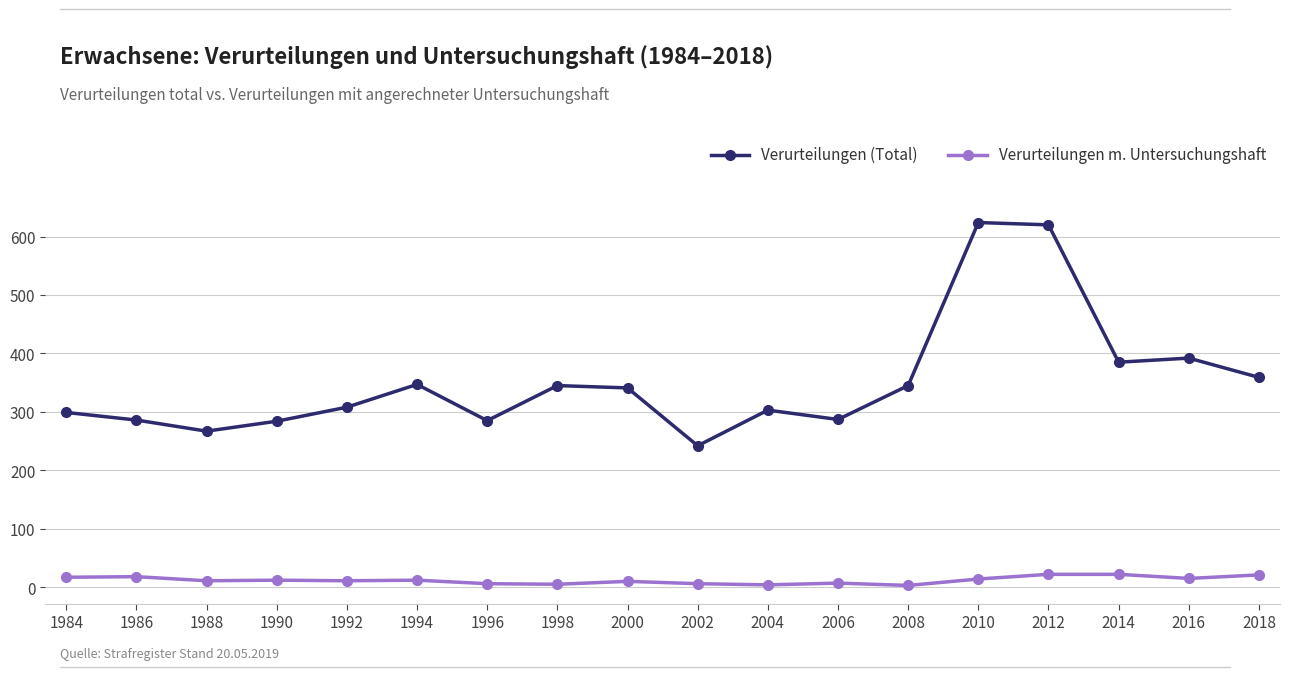

Which series has the largest total across all categories?

Verurteilungen (Total)